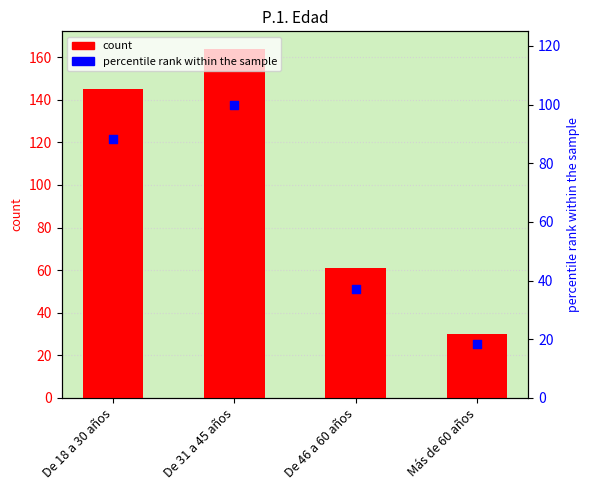

Is the value of percentile rank within the sample at De 31 a 45 años greater than the value of count at De 46 a 60 años?

Yes